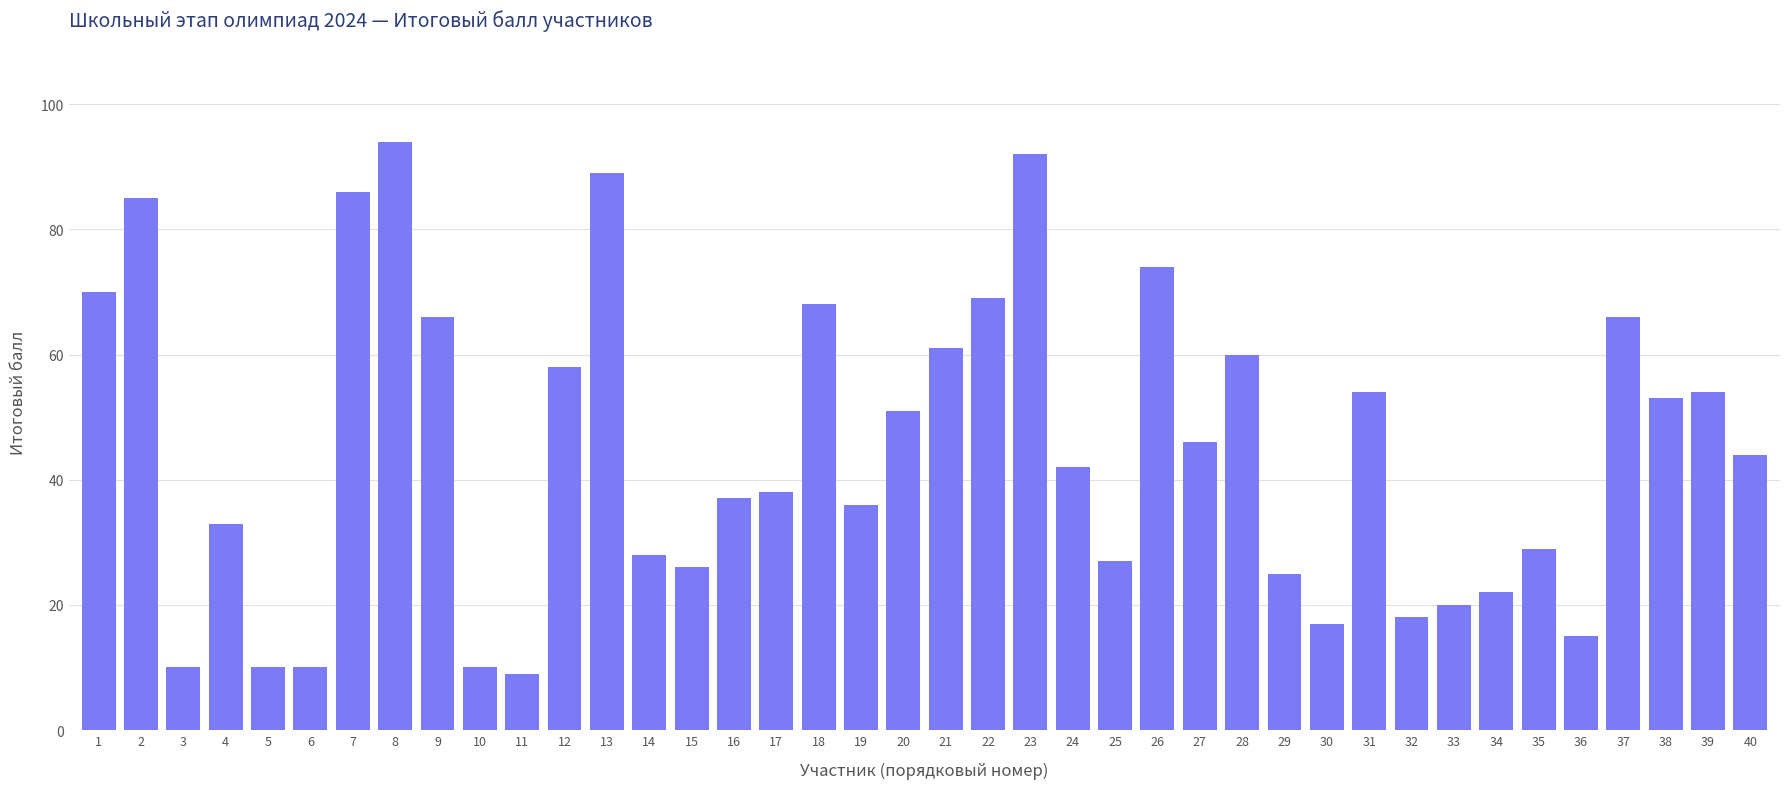

True or false: the data shows 38 at 15.

False